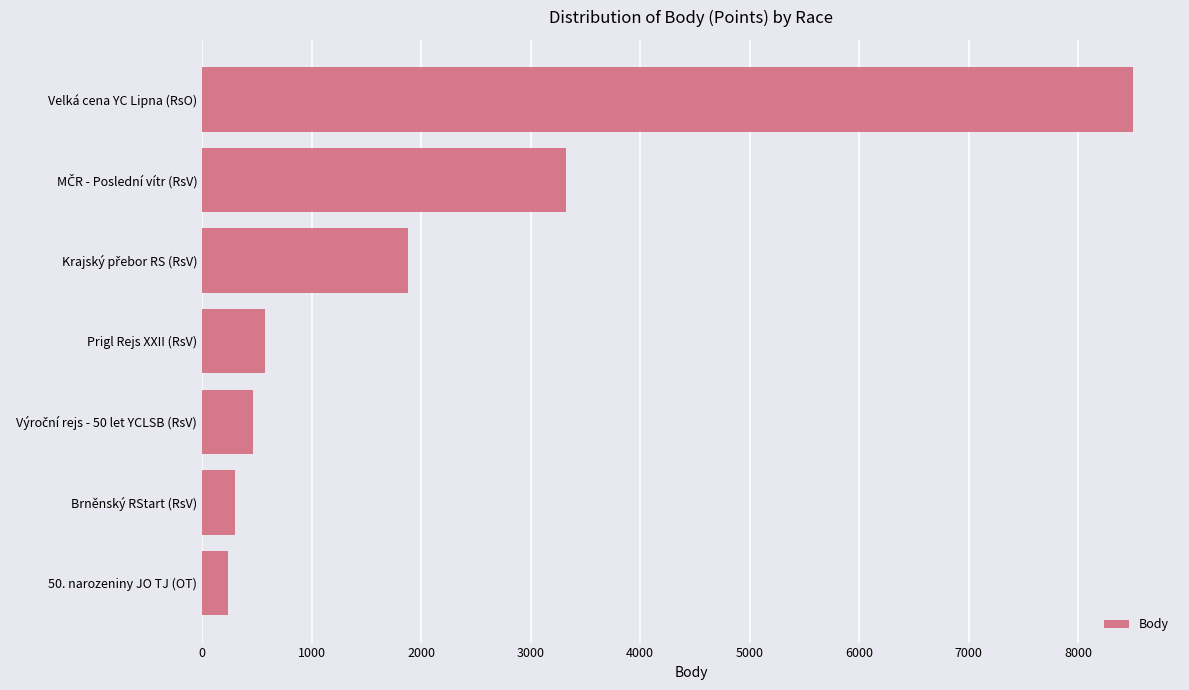

How many data points does each series have?

7